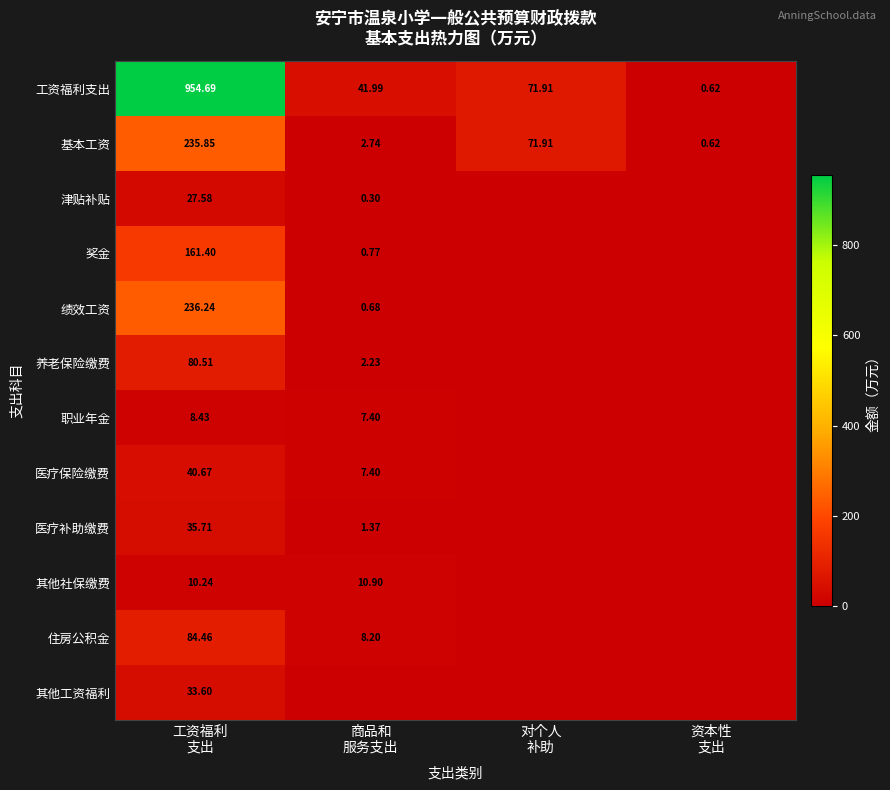

Is the value of 工资福利支出 at 对个人 补助 greater than the value of 其他工资福利 at 对个人 补助?

Yes